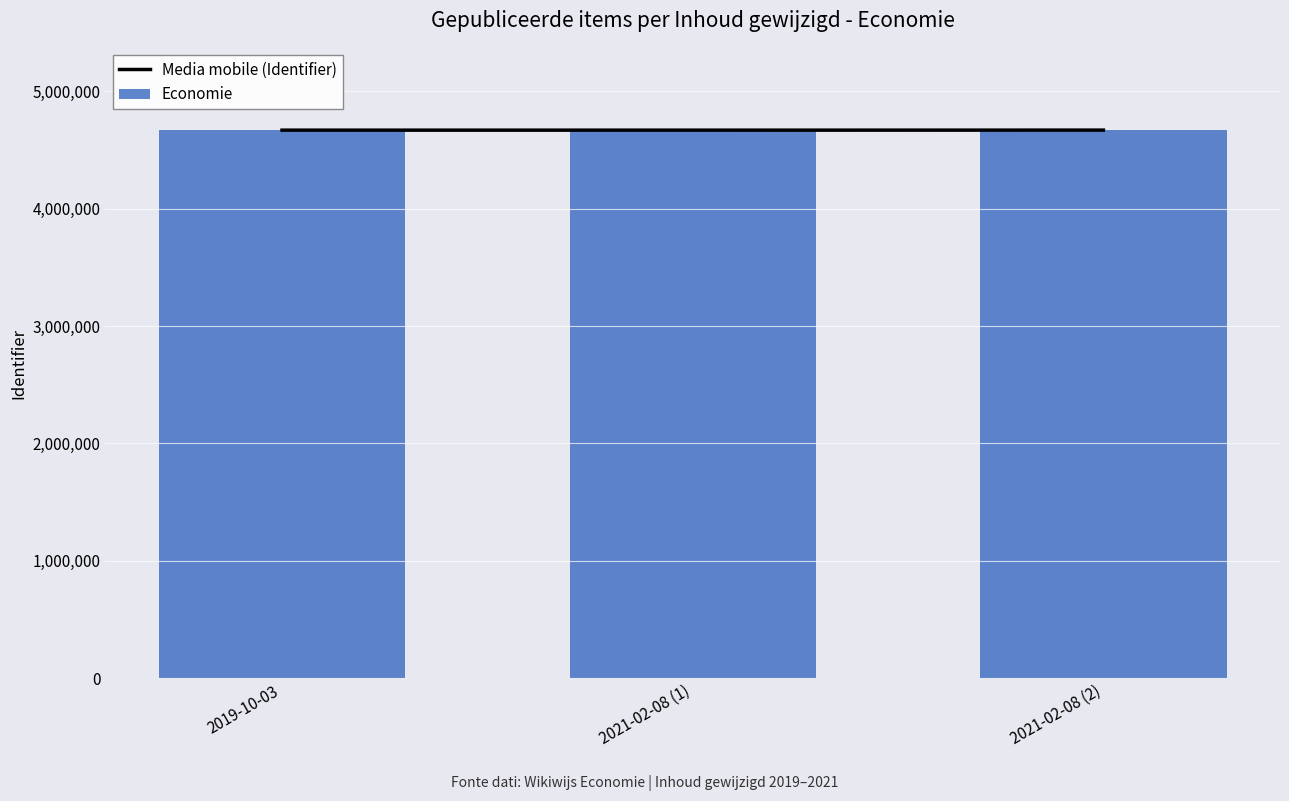

Which series has the largest range (max minus min)?

Economie